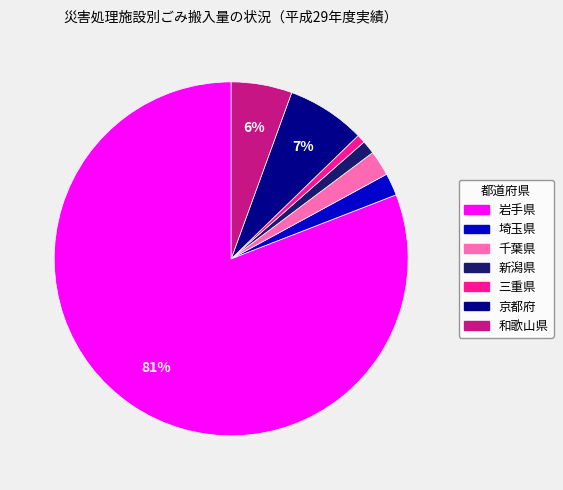

Combined, do 岩手県 and 埼玉県 account for over 50%?

Yes